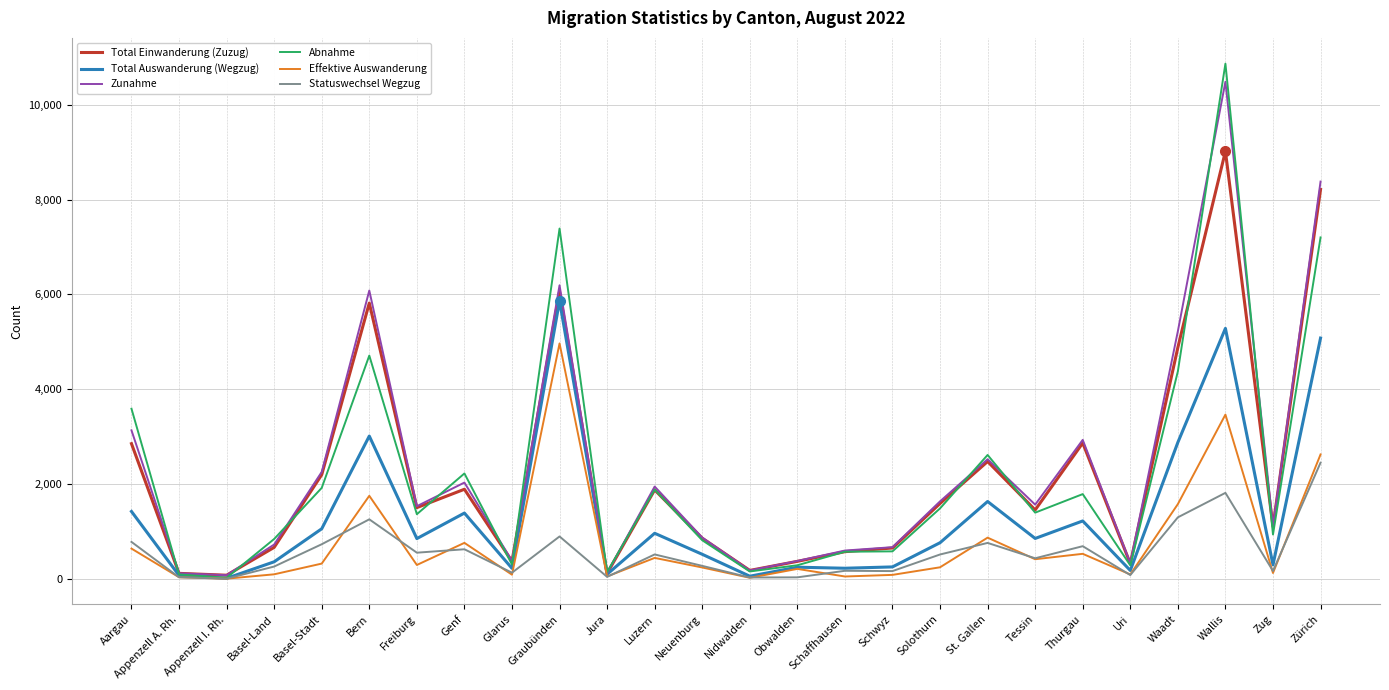

Does the chart have visible grid lines?

Yes